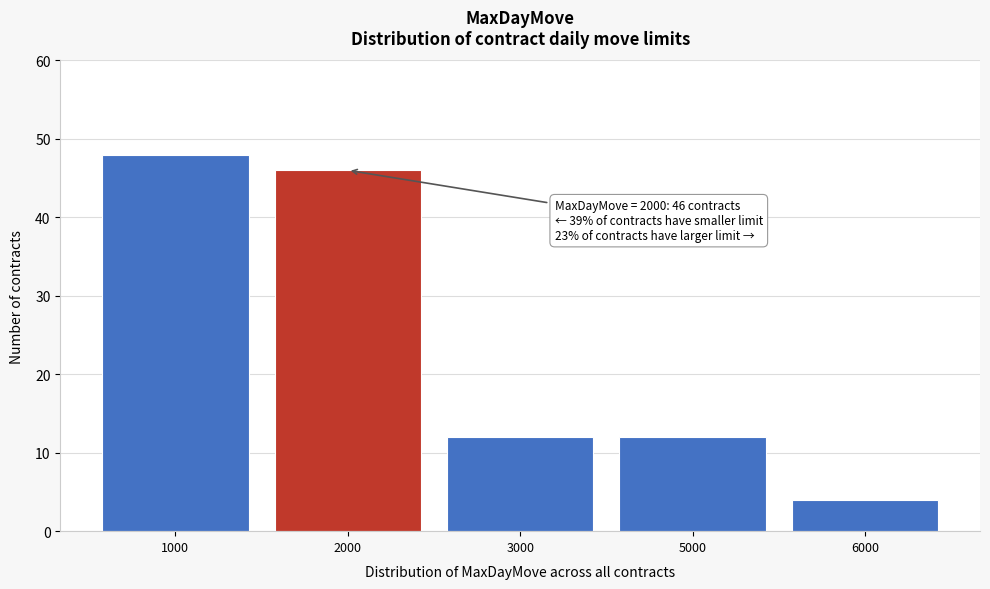

Reading right to left, list all the values displayed in this chart.

6000=4	5000=12	3000=12	2000=46	1000=48